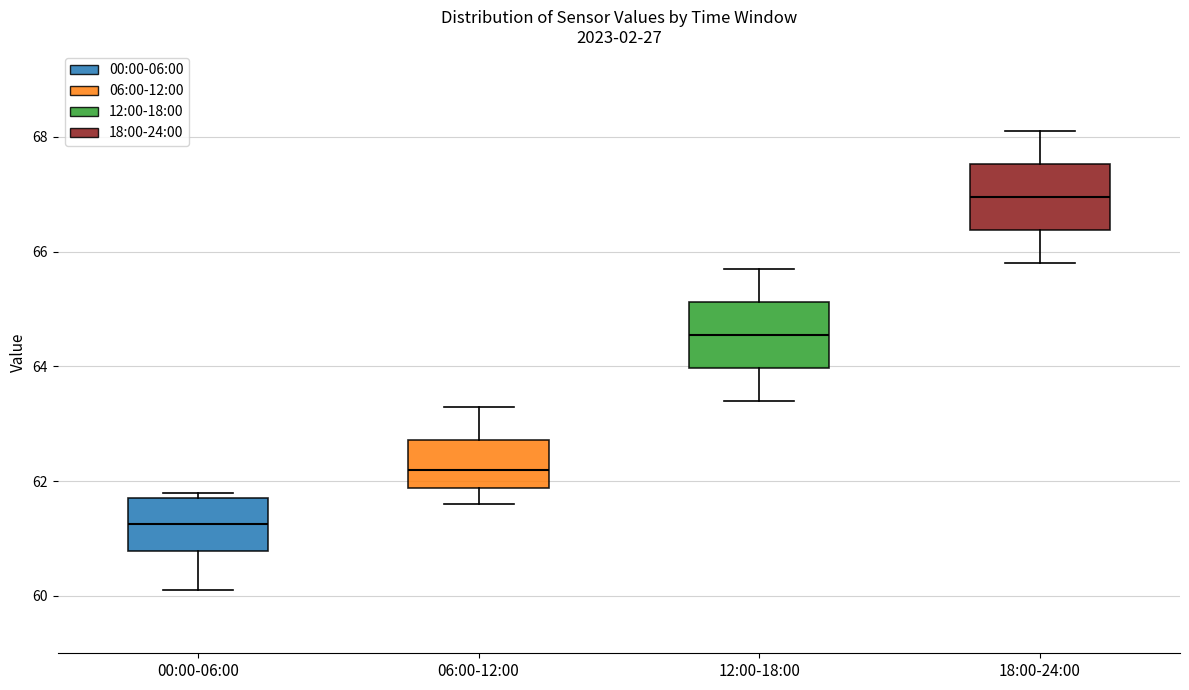

Reading left to right, transcribe this box plot: for each box, give where its median line is, the range the box spans, and where its two whiskers end, as read against the y-axis. The values are not printed on the chart, so give them approximately, as read against the axis.

00:00-06:00: median 61.2, box 60.8 to 61.8, whiskers 60.2 to 61.8 (just above the box's upper edge)
06:00-12:00: median 62.2, box 61.8 to 62.8, whiskers 61.6 to 63.4
12:00-18:00: median 64.6, box 64.0 to 65.2, whiskers 63.4 to 65.8
18:00-24:00: median 67.0, box 66.4 to 67.6, whiskers 65.8 to 68.2